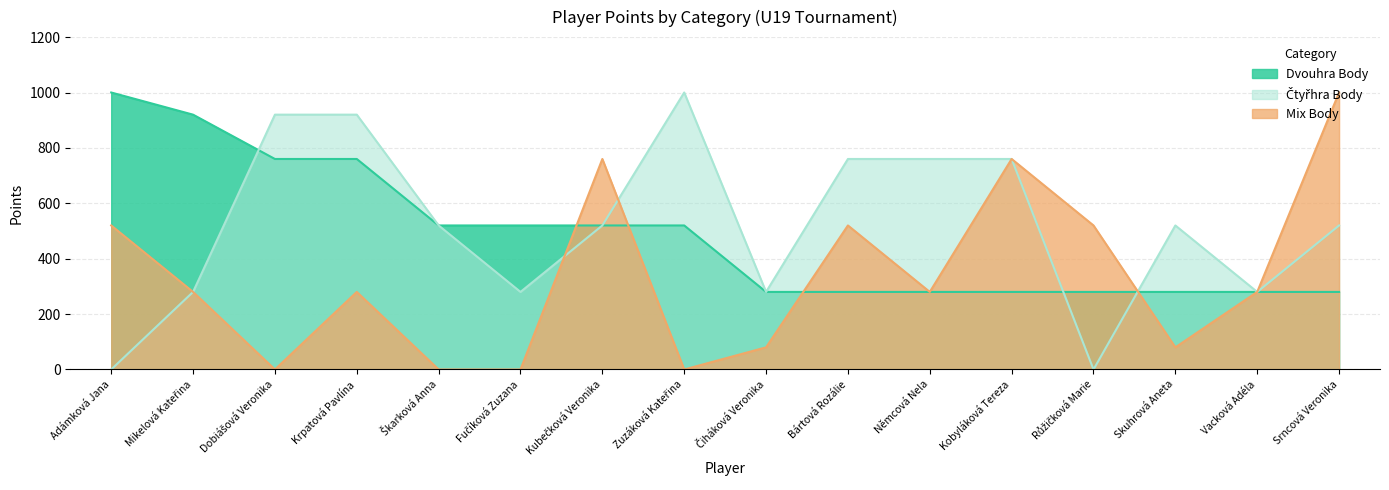

What is the total value across all series at Krpatová Pavlína?

1960